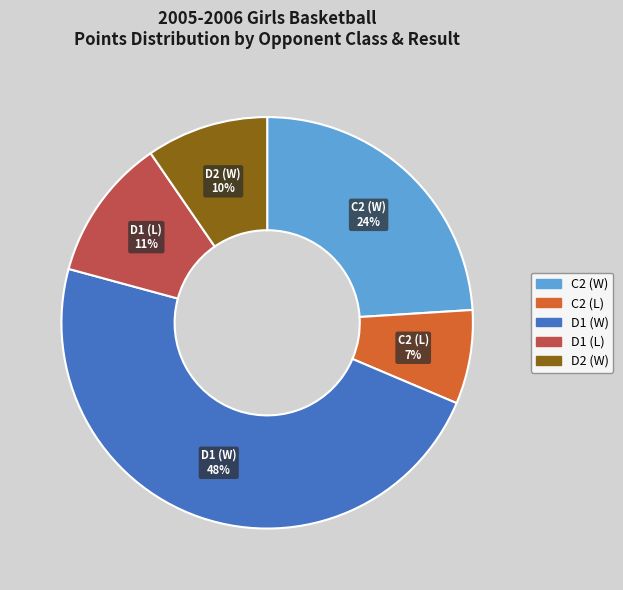

Is there a majority slice in this chart?

No